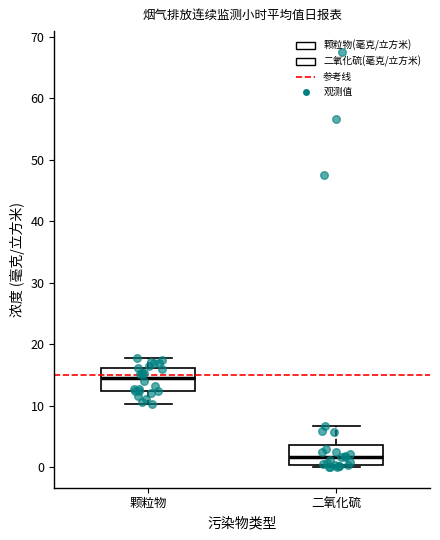

Which box's median line is the lowest?

二氧化硫